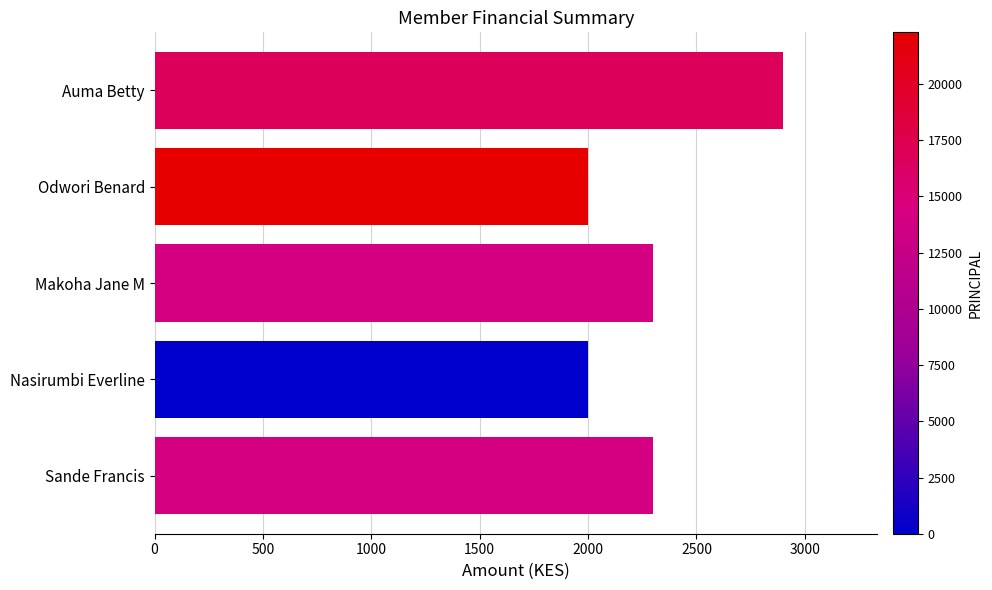

Which series has the largest total across all categories?

PRINCIPAL